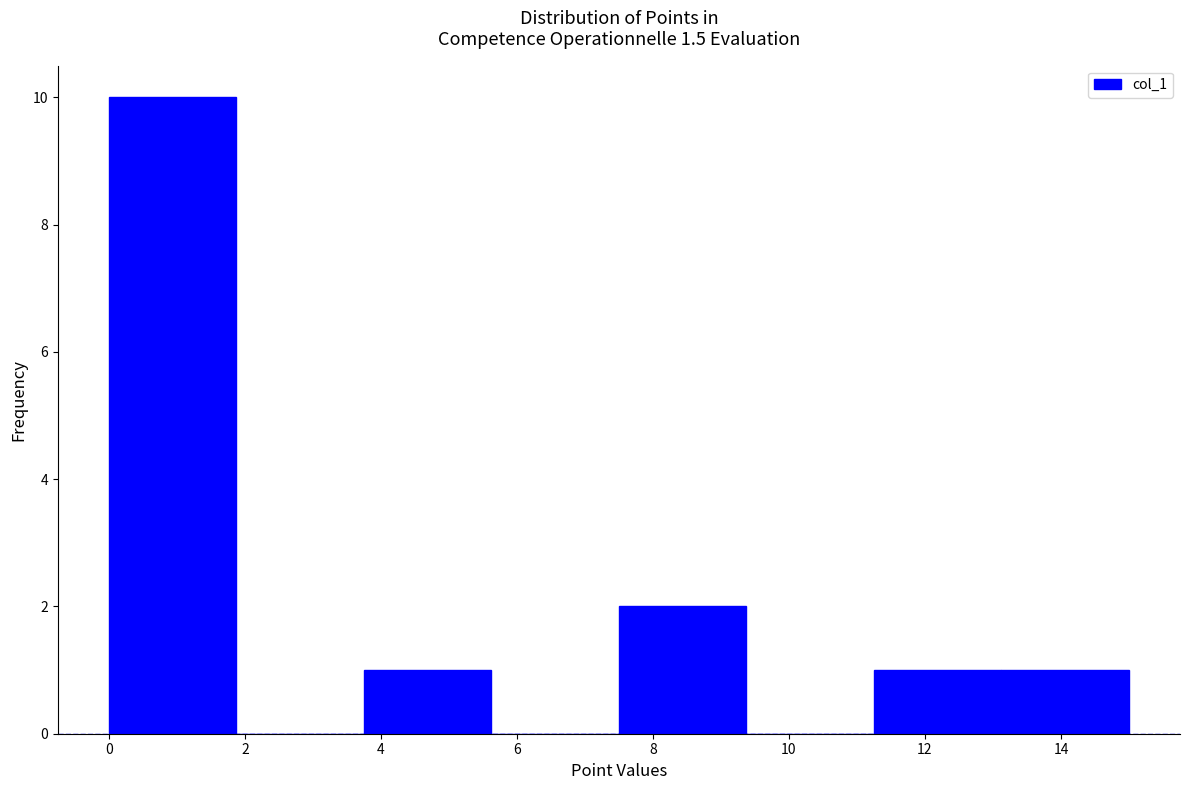

What is the height of the bar covering 0.0 to 1.8 on the x-axis? Neither the bar edges nor the heights are printed on the chart, so give them approximately, as read against the axes.

10